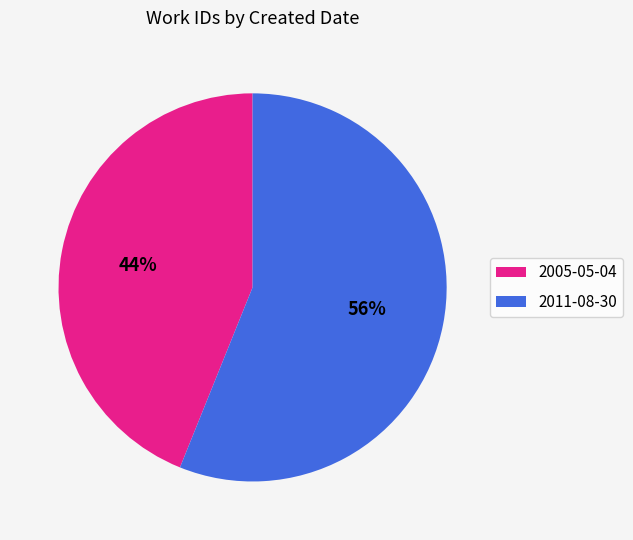

Which has a higher value, 2005-05-04 or 2011-08-30?

2011-08-30